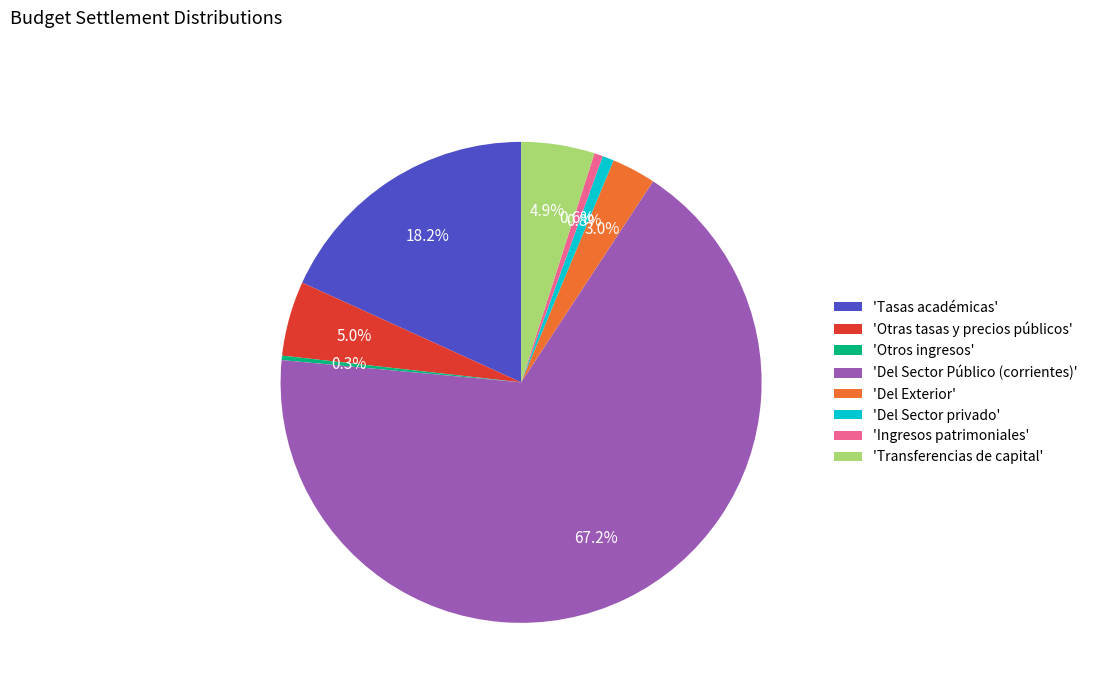

Which has a higher value, 'Ingresos patrimoniales' or 'Del Sector Público (corrientes)'?

'Del Sector Público (corrientes)'